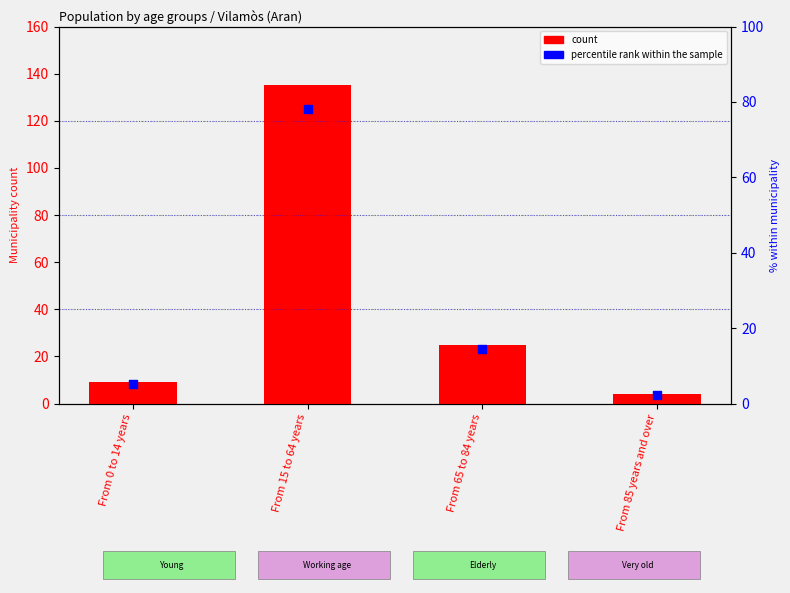

What is the total value across all series at From 15 to 64 years?

213.0